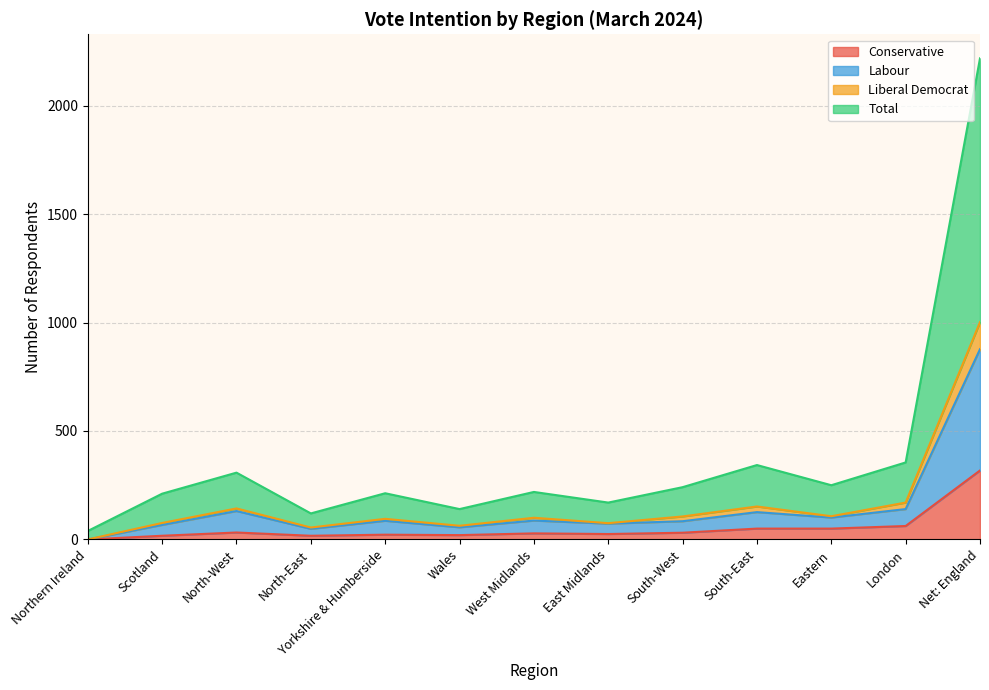

True or false: Total has a value of 545 at South-East.

False